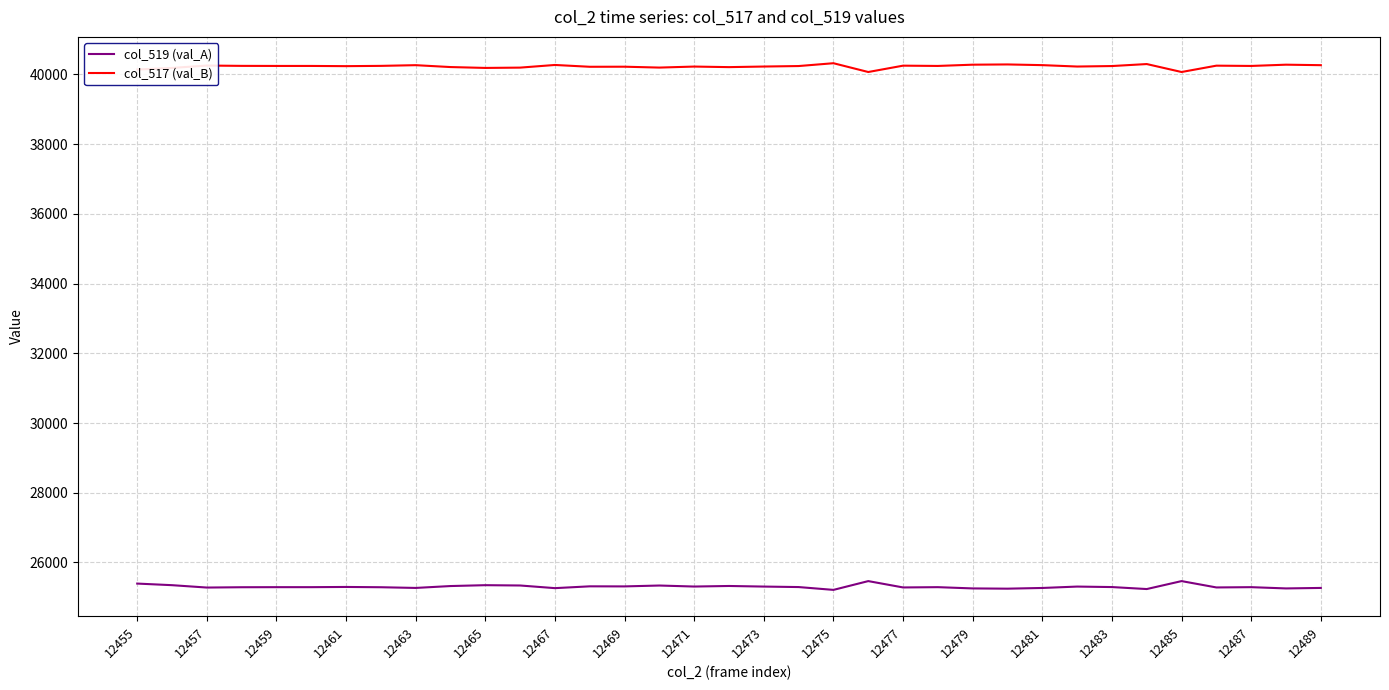

True or false: col_517 (val_B) and col_519 (val_A) intersect in this chart.

False